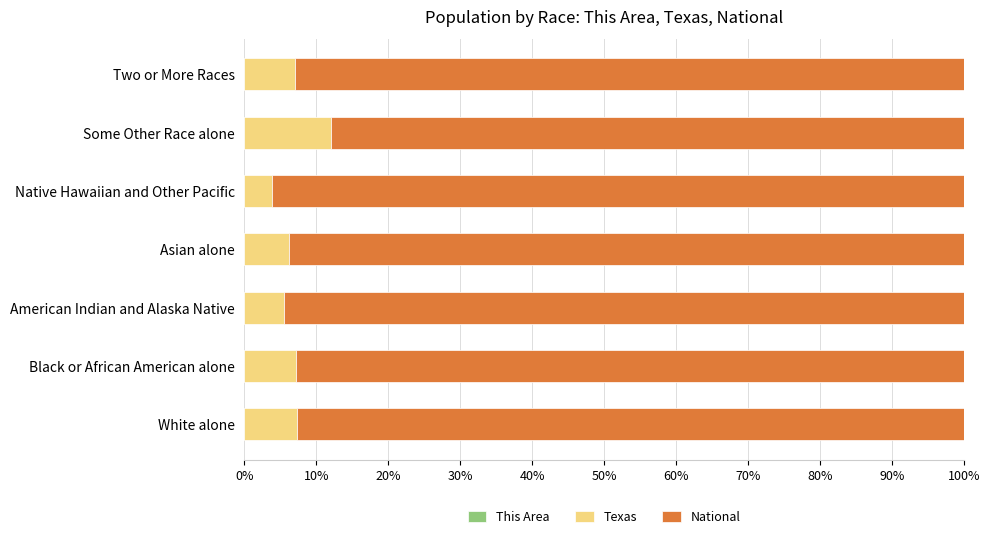

What is the total value across all series at American Indian and Alaska Native?

100.0